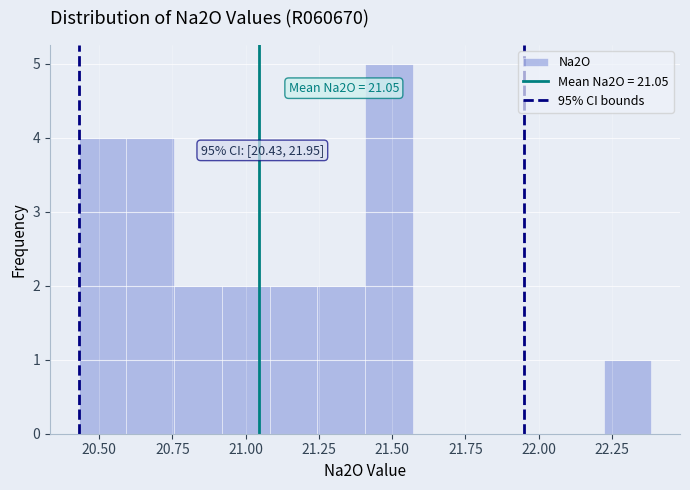

Read against the x-axis, roughly where is the centre of the tallest bar?

21.50